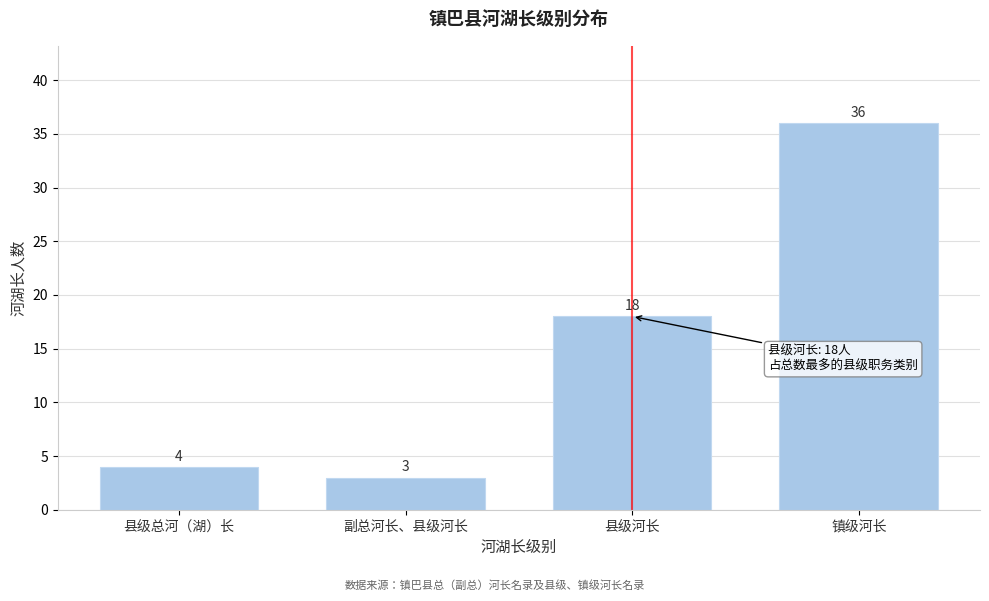

Reading right to left, list all the values displayed in this chart.

36	18	3	4